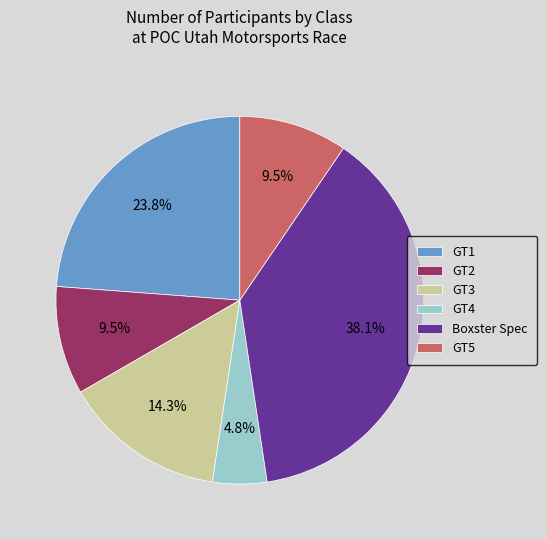

To the nearest percent, what percentage of the pie is Boxster Spec?

38%